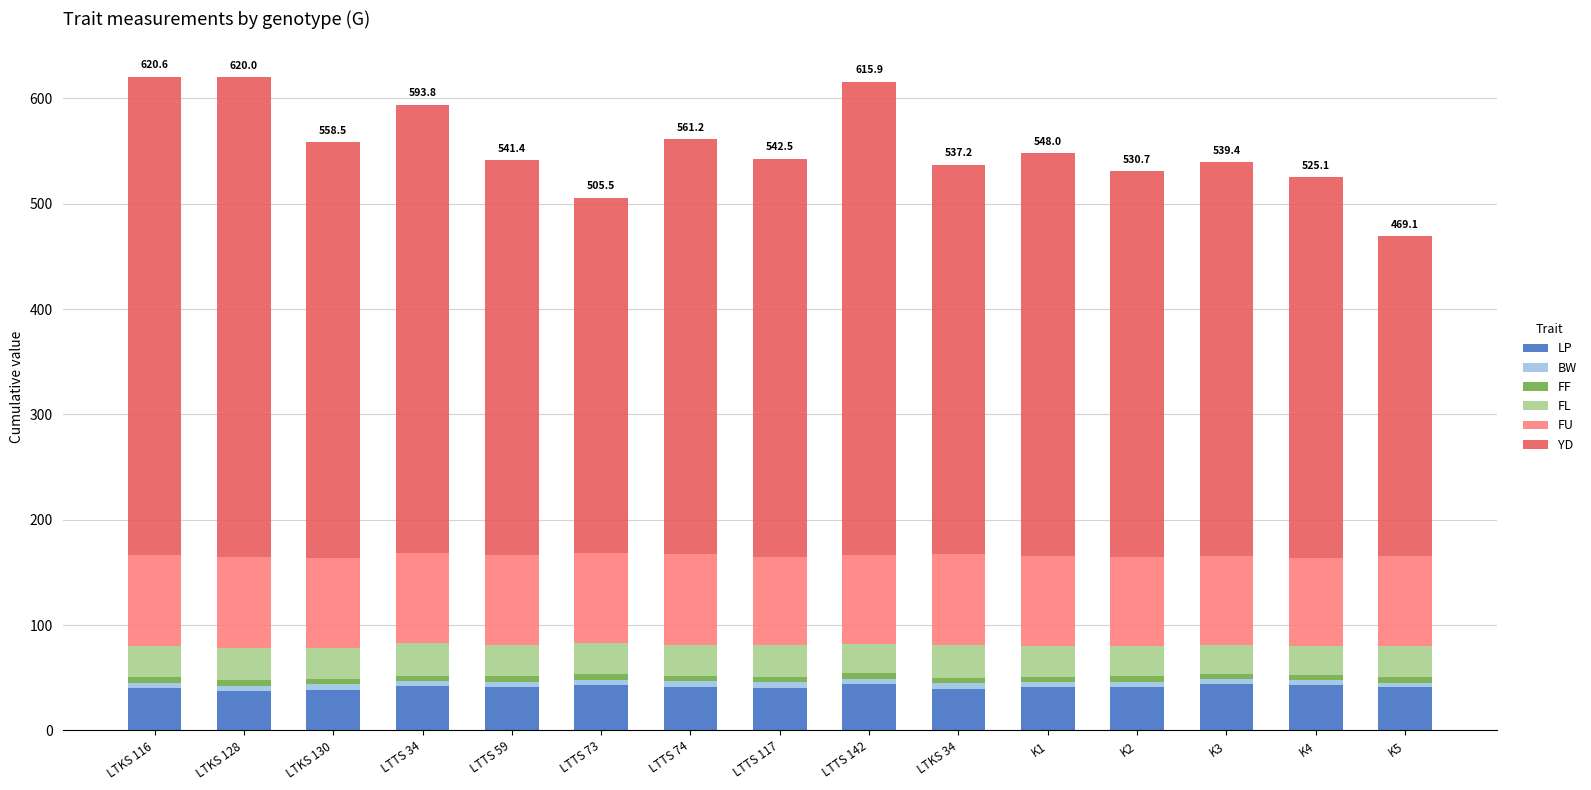

What is the total value across all series at LTTS 74?

561.2